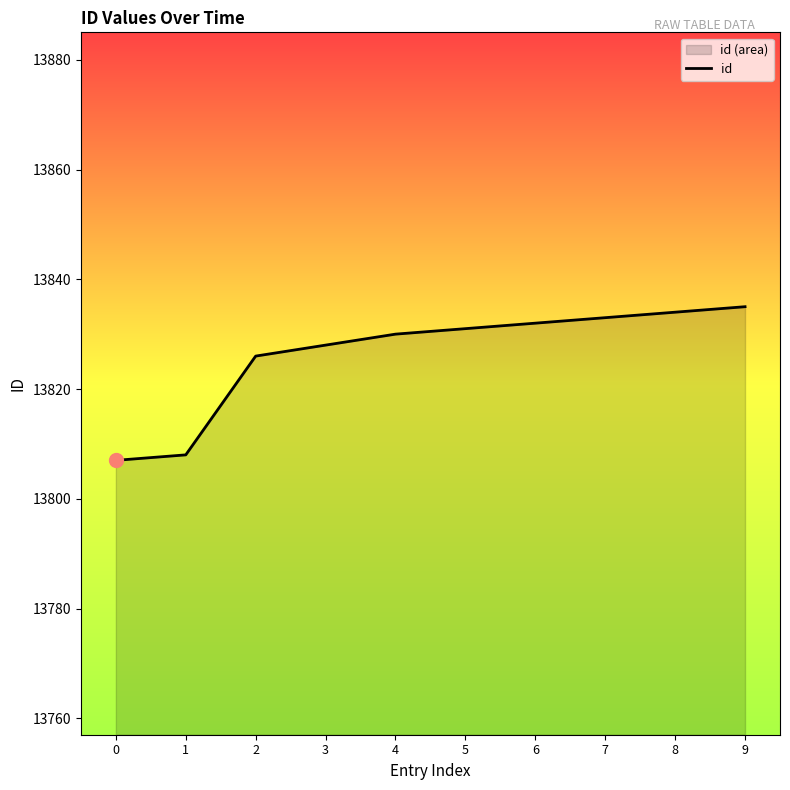

Between 8 and 6, which is larger?

8